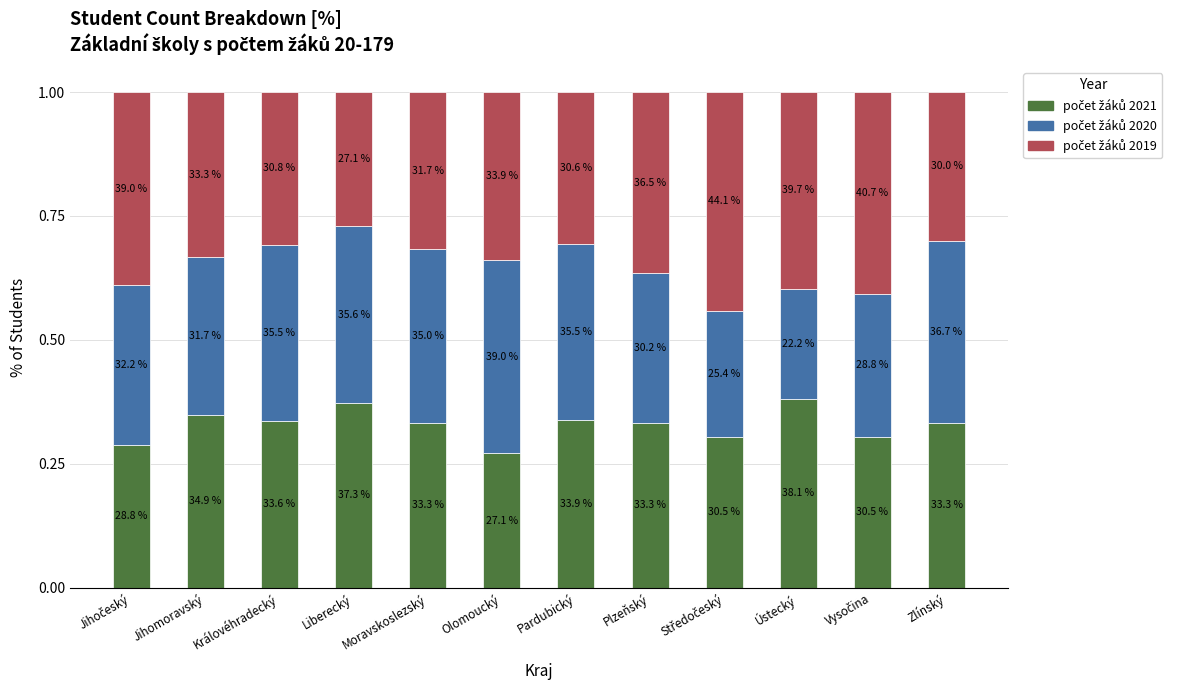

Which series has the largest total across all categories?

počet žáků 2019